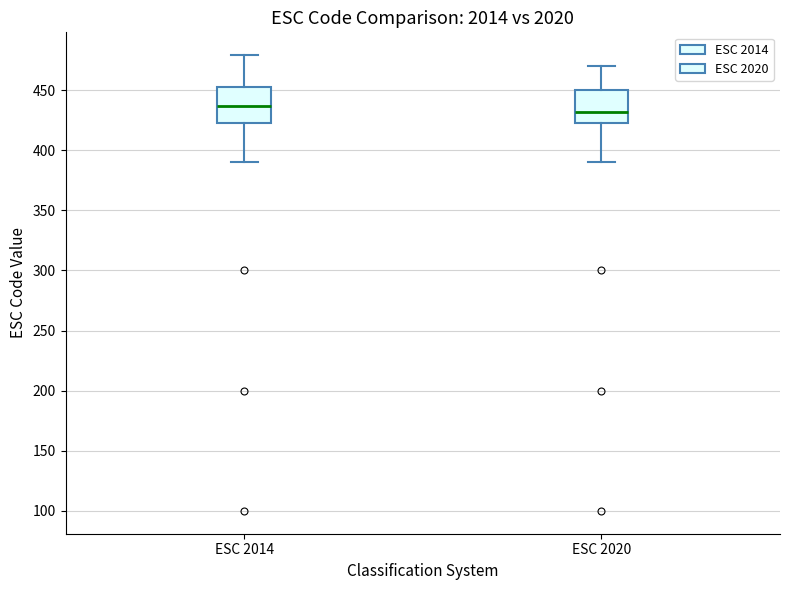

Reading left to right, transcribe this box plot: for each box, give where its median line is, the range the box spans, and where its two whiskers end, as read against the y-axis. The values are not printed on the chart, so give them approximately, as read against the axis.

ESC 2014: median 435, box 420 to 455, whiskers 390 to 480
ESC 2020: median 430, box 420 to 450, whiskers 390 to 470